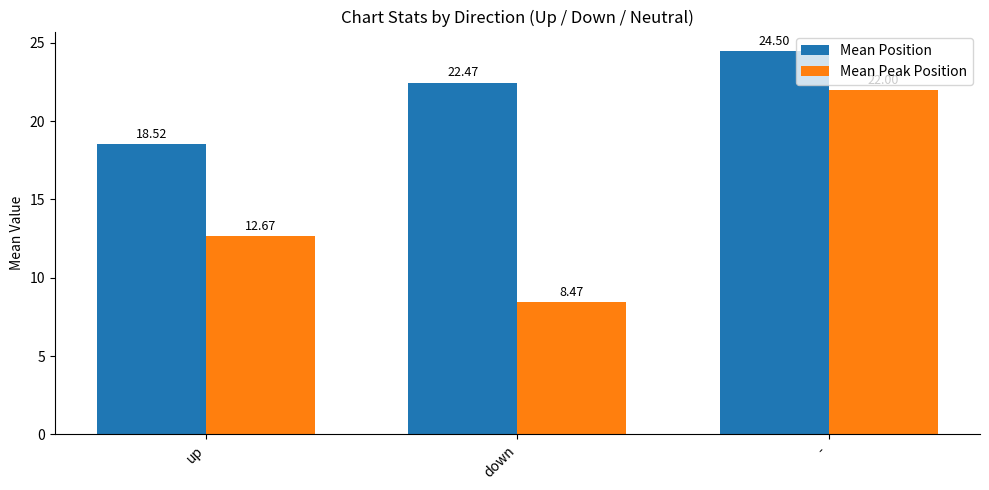

Are the bars grouped side by side (vs. stacked)?

Yes